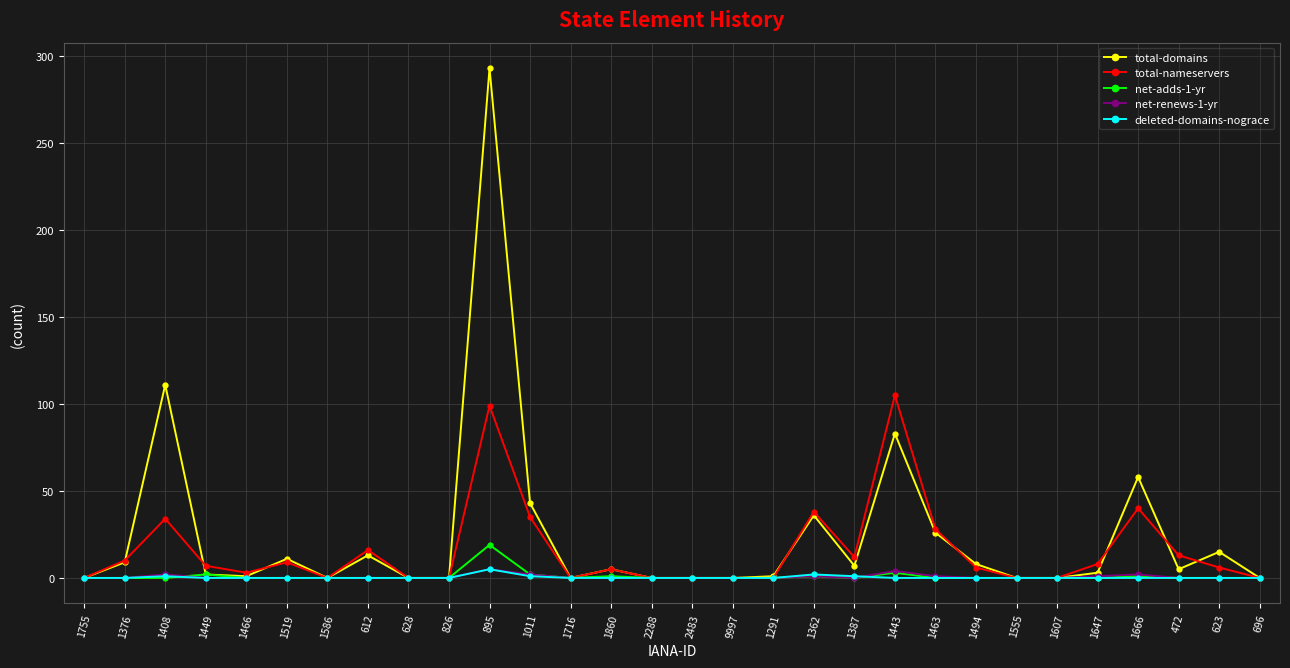

What is the sum of all net-adds-1-yr values?

29